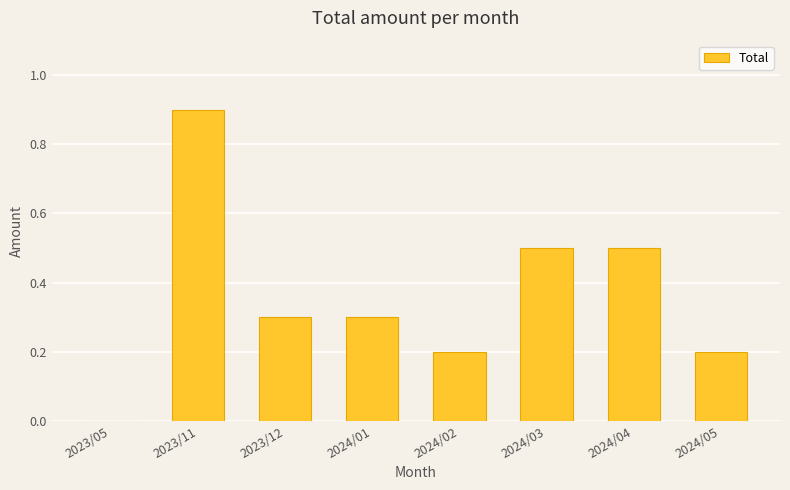

What is the sum of all values?

2.9